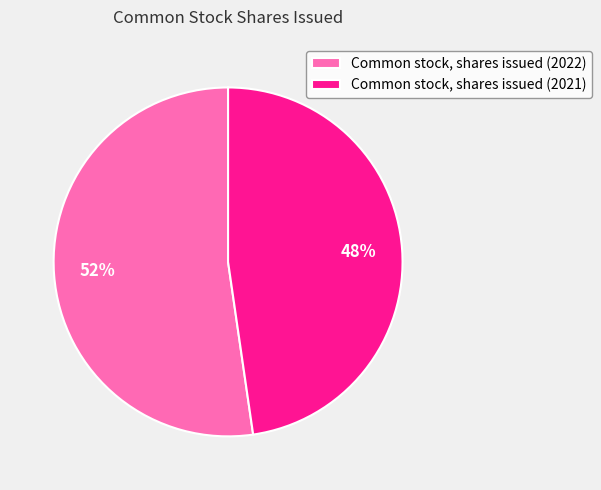

Between Common stock, shares issued (2021) and Common stock, shares issued (2022), which is larger?

Common stock, shares issued (2022)